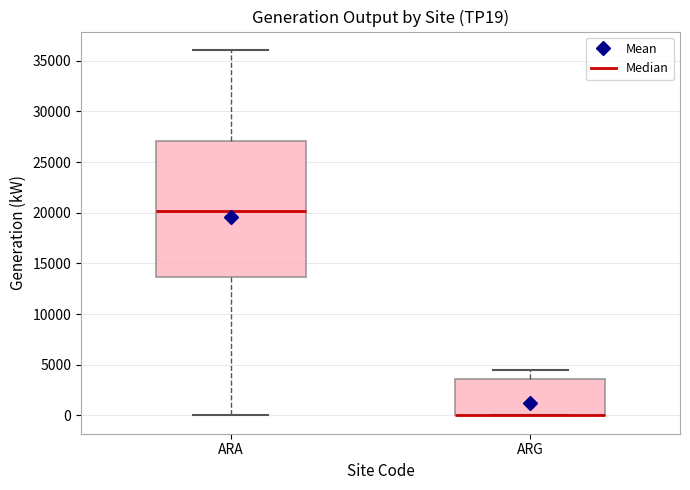

Reading left to right, transcribe this box plot: for each box, give where its median line is, the range the box spans, and where its two whiskers end, as read against the y-axis. The values are not printed on the chart, so give them approximately, as read against the axis.

ARA: median 20000, box 13500 to 27000, whiskers 0 to 36000
ARG: median 0 (drawn on the box's lower edge), box 0 to 3500, whiskers 0 to 4500